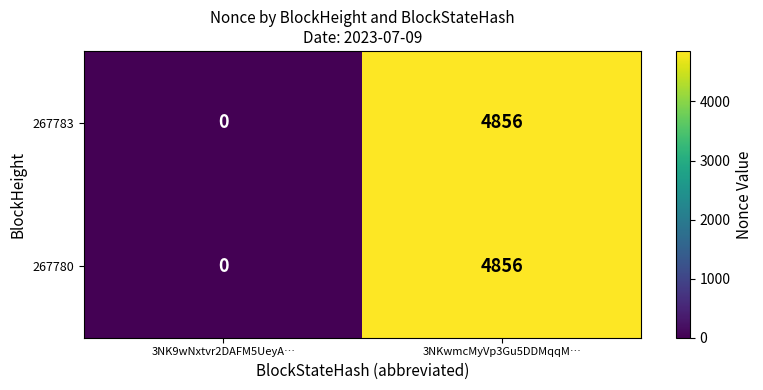

At which label does 267783 reach its minimum?

3NK9wNxtvr2DAFM5UeyA…